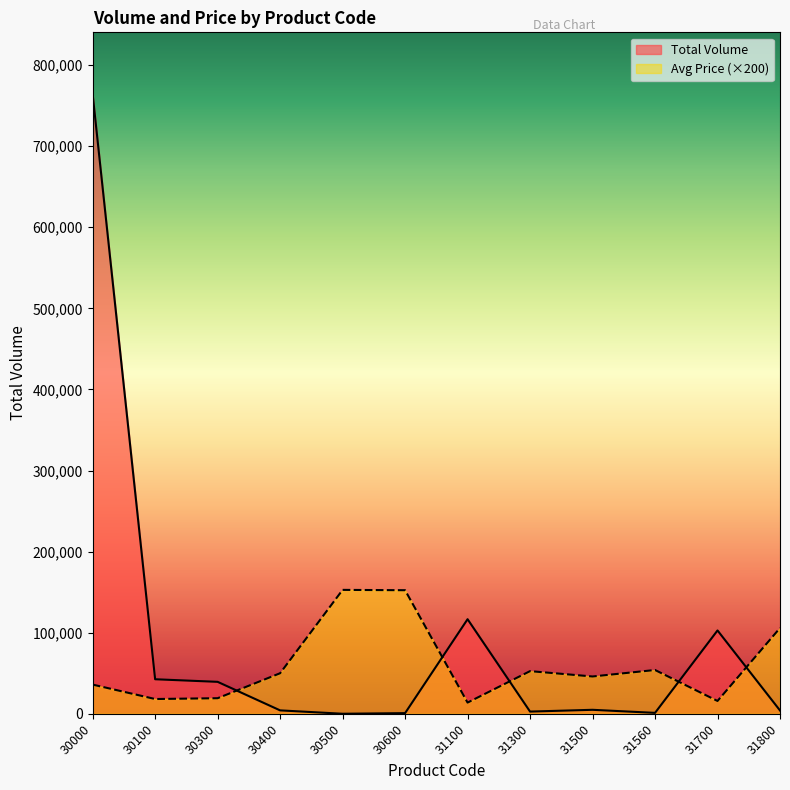

How many intersections are there between Avg Price and Total Volume?

5